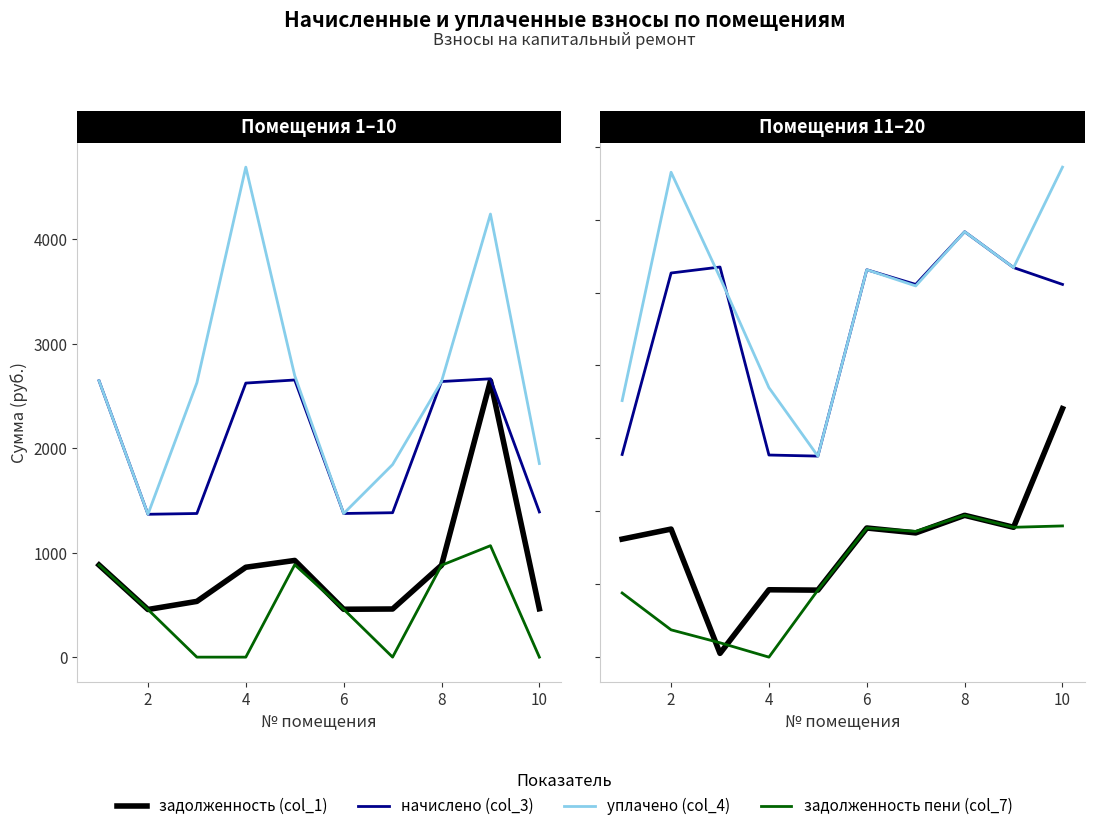

In уплачено (col_4), how many points are lower than both neighbors (excluding endpoints)?

3